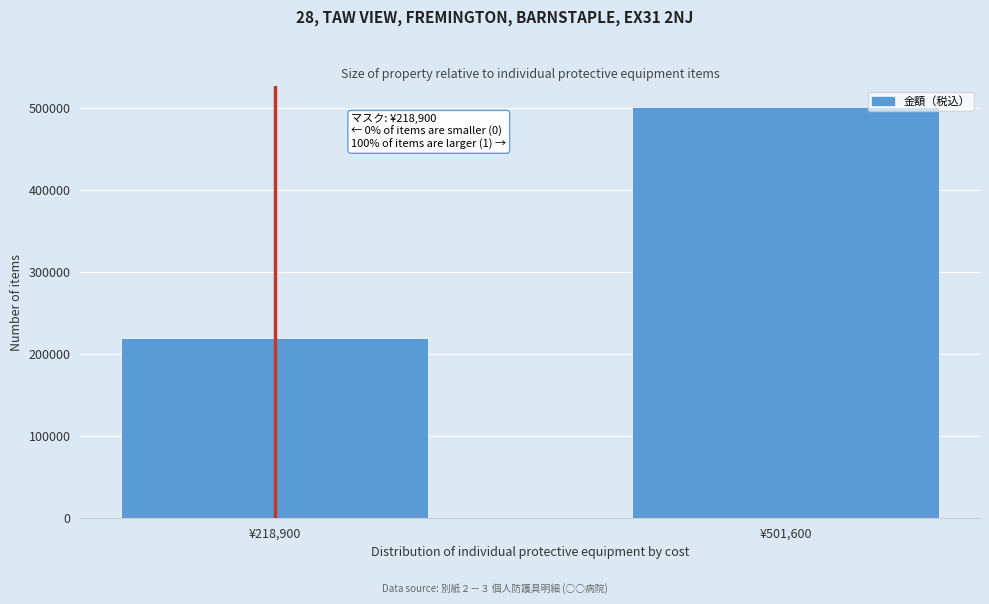

Reading right to left, list all the values displayed in this chart.

501600	218900